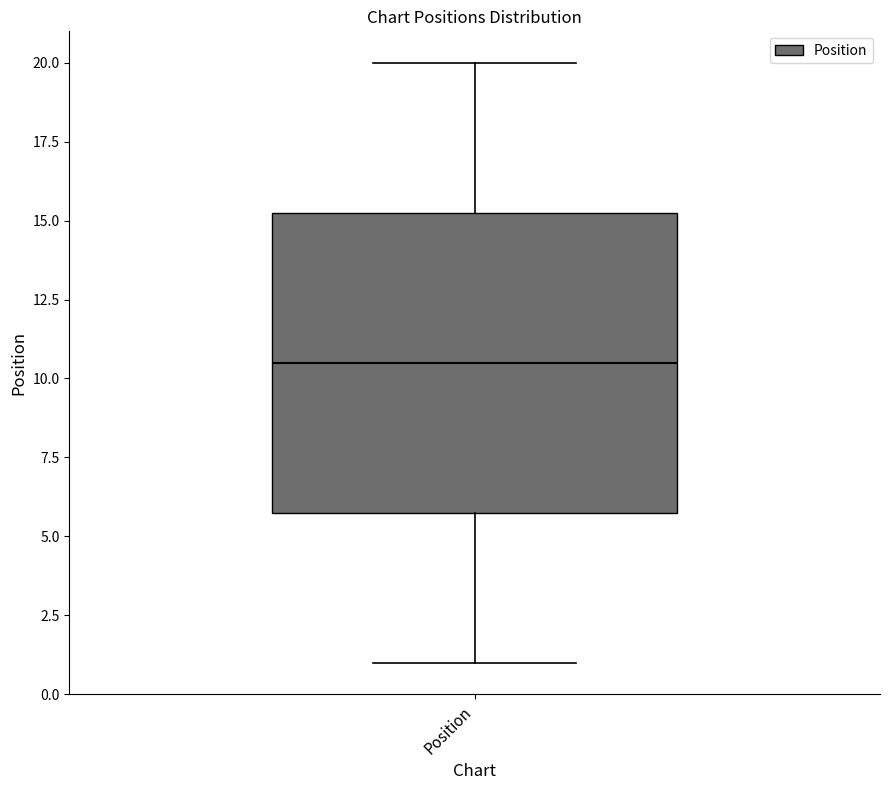

Where does the lower whisker of the box for Position end on the y-axis? The values are not printed on the chart, so give them approximately, as read against the axis.

1.0